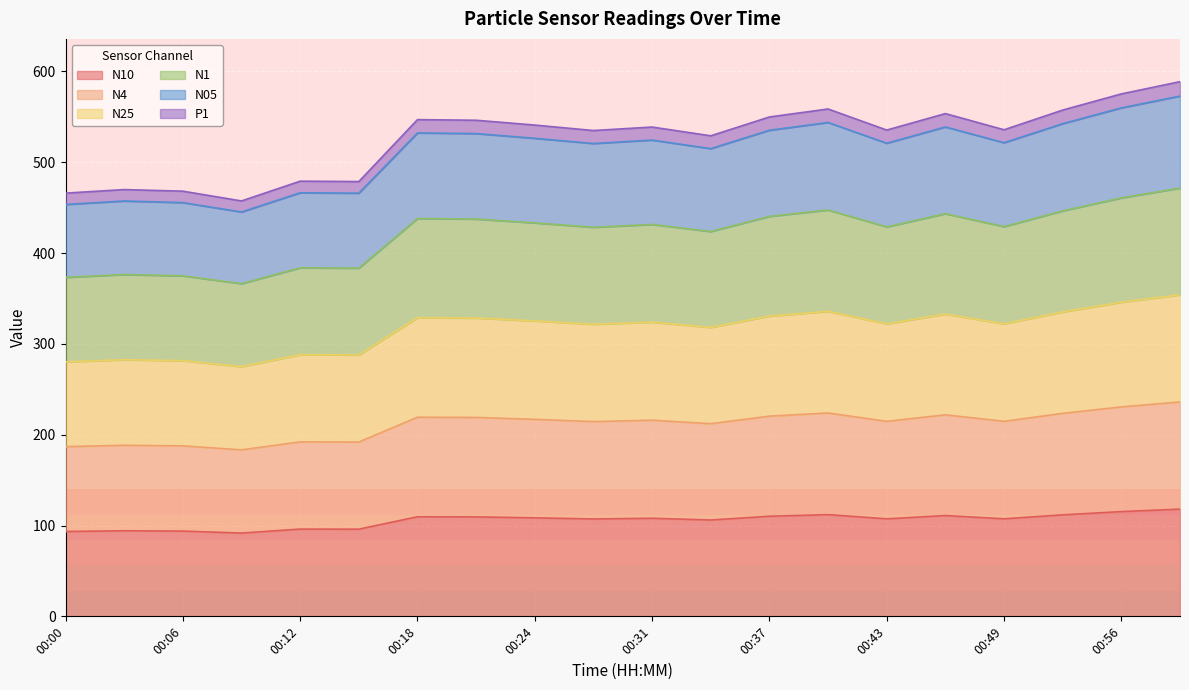

How many categories are shown in the chart?

20